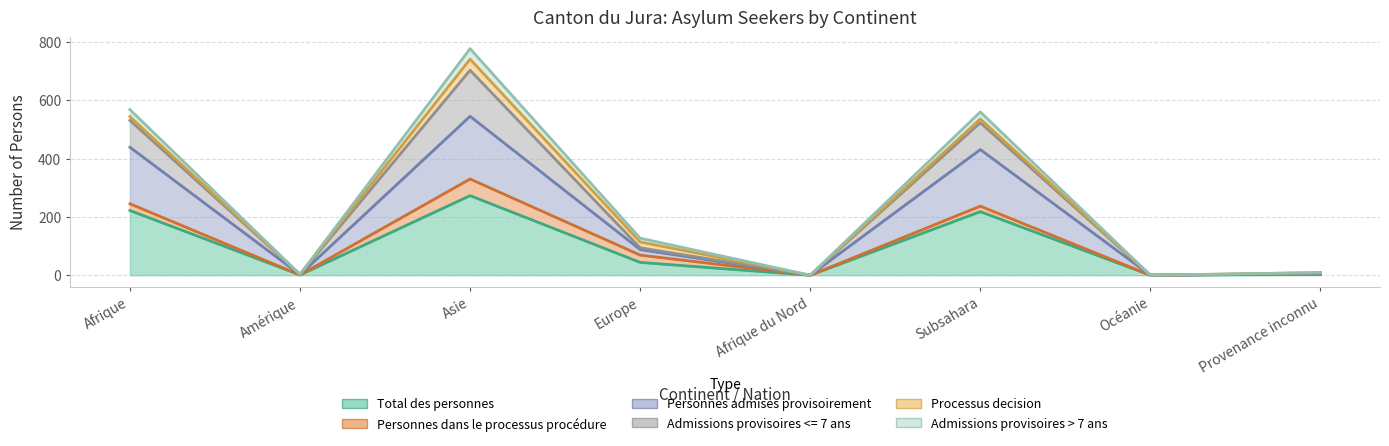

How many values in the Total des personnes series are below 44?

4